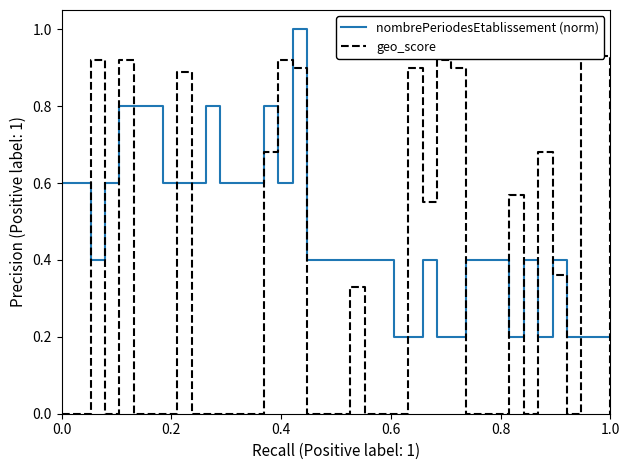

The nombrePeriodesEtablissement (norm) series shows 0.3 at 0.2. True or false?

False